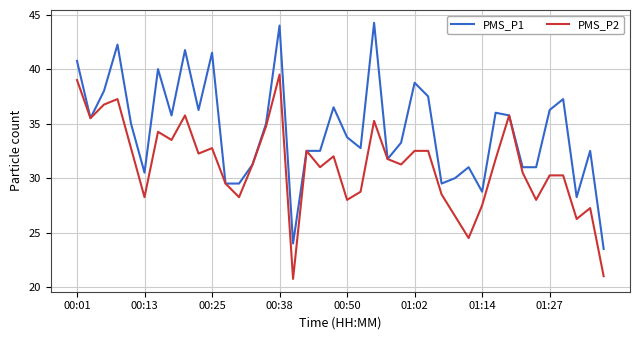

Rank the series by their maximum value, from highest to lowest.

PMS_P1, PMS_P2